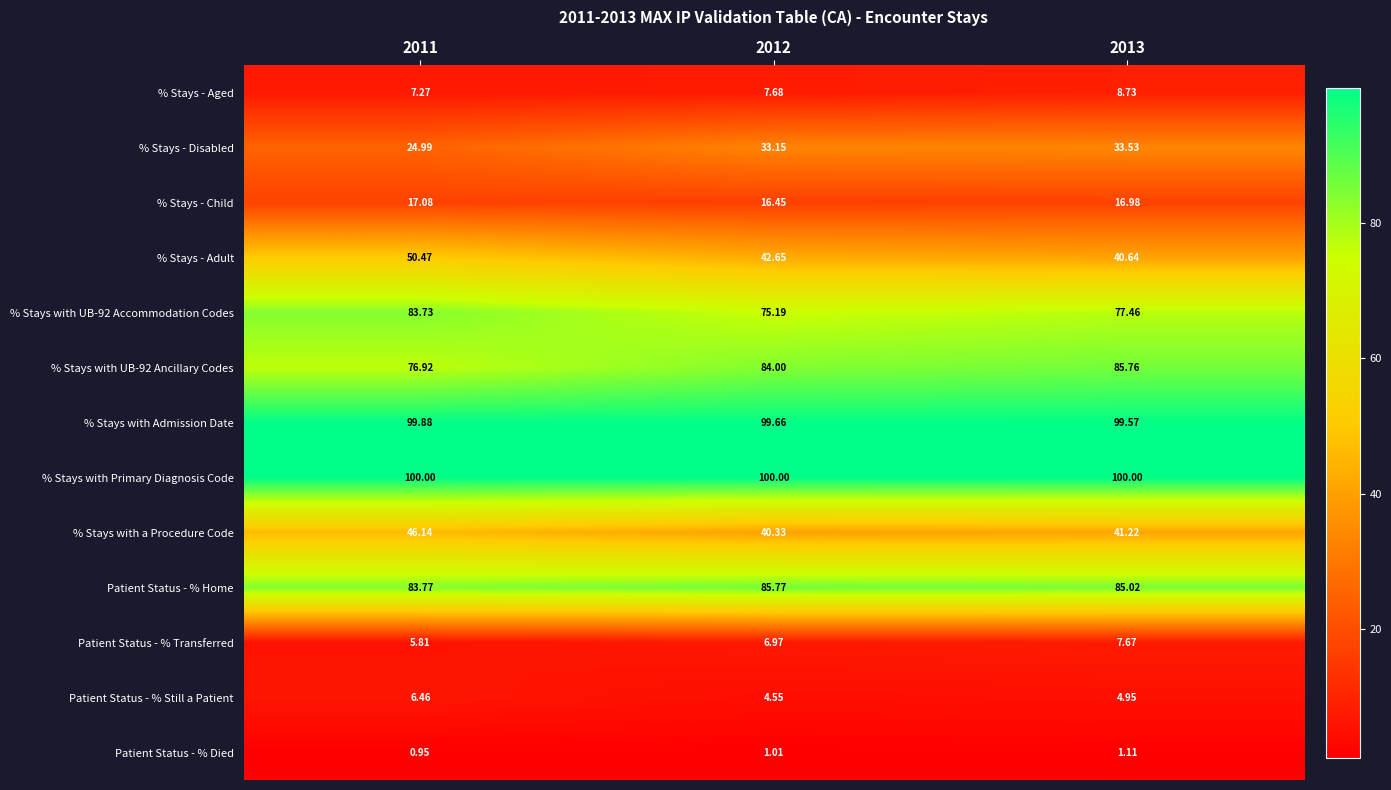

Is the value of % Stays - Adult at 2011 greater than the value of % Stays - Disabled at 2011?

Yes